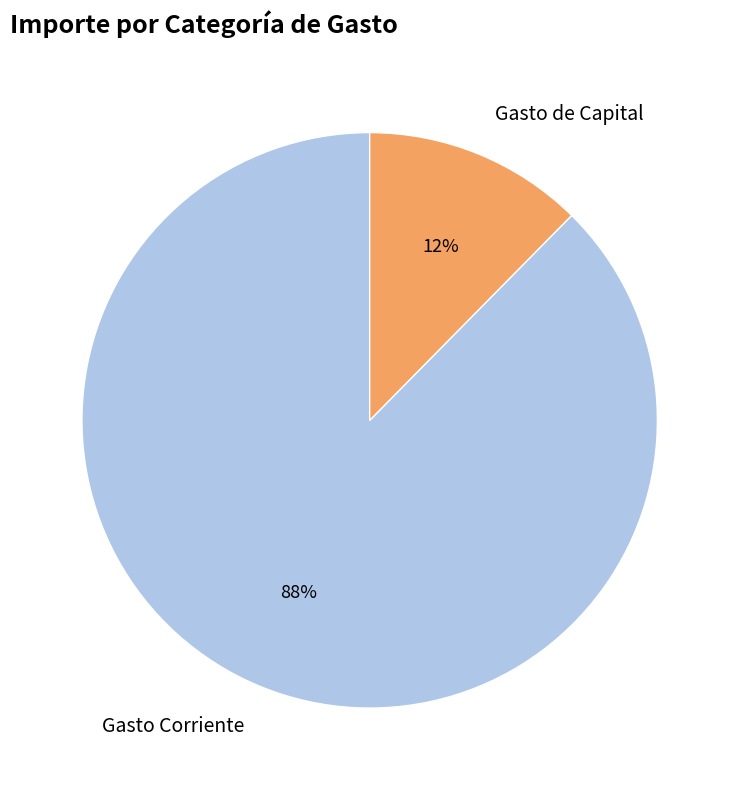

How many segments does this pie chart have?

2